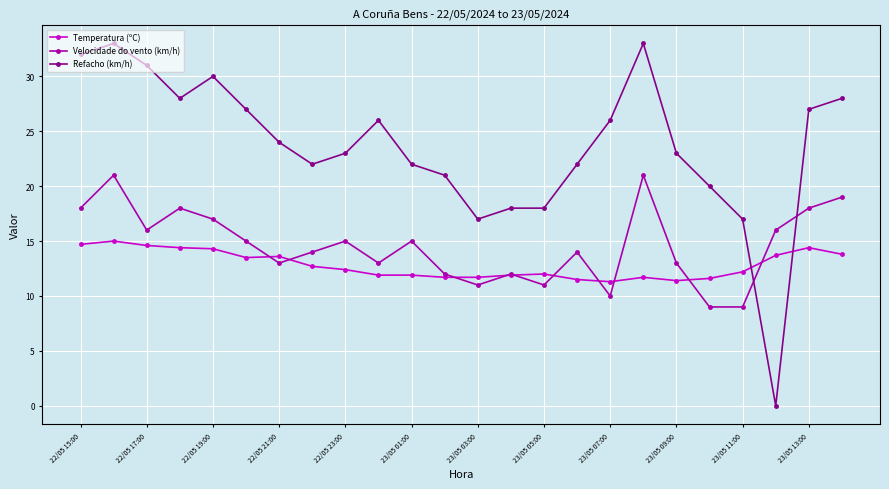

List the series in order of their peak value, highest first.

Refacho (km/h), Velocidade do vento (km/h), Temperatura (ºC)